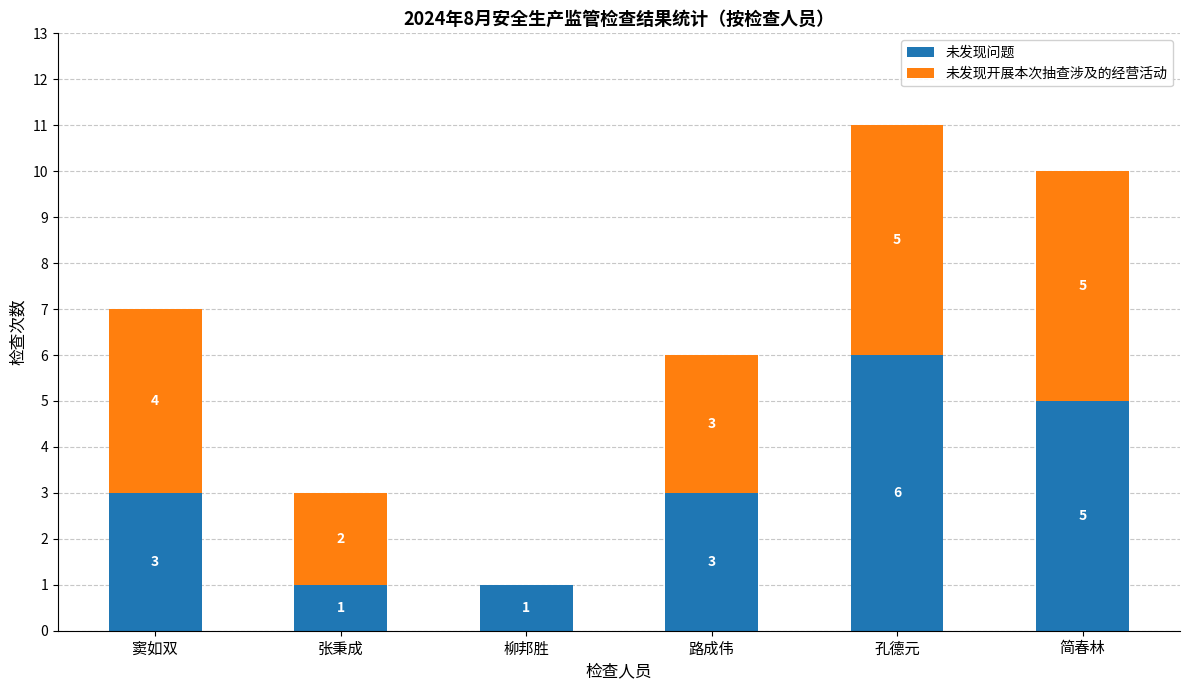

At which category is the sum across all series the highest?

孔德元